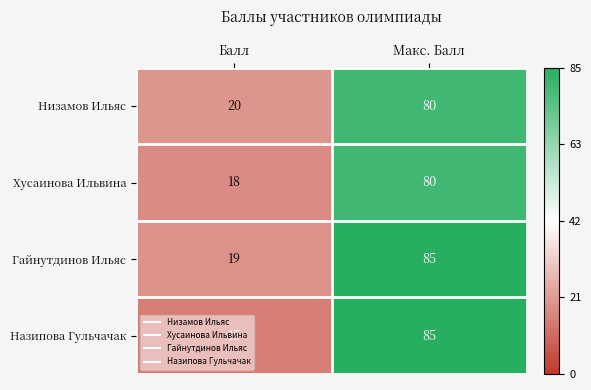

What is the difference between the Хусаинова Ильвина values at Балл and Макс. Балл?

62